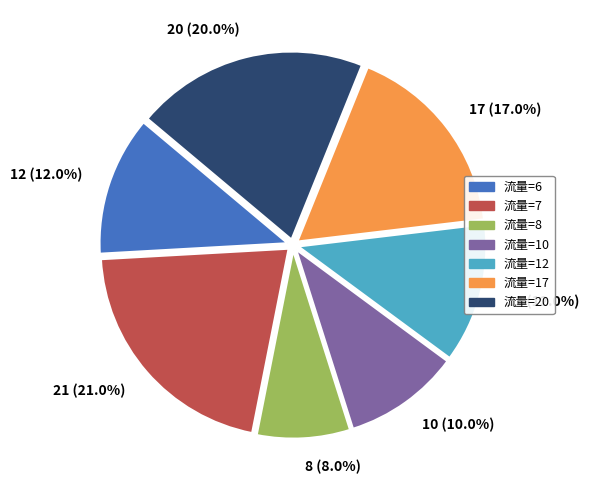

What is the ratio of the value at 流量=6 to the value at 流量=17?

0.7